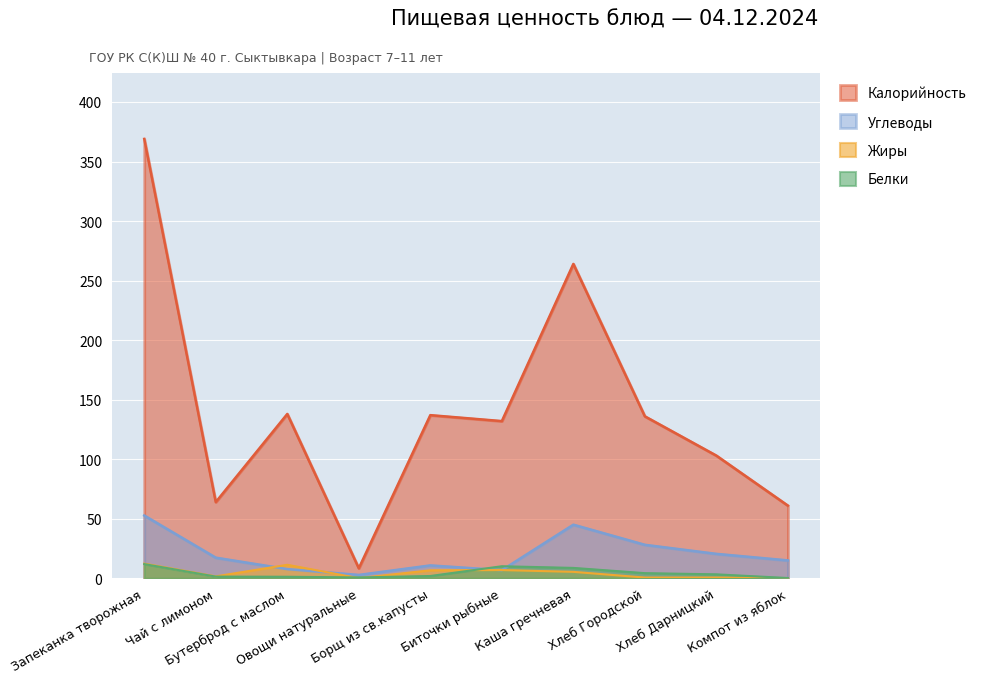

Which series changed the most between Биточки рыбные and Хлеб Городской?

Углеводы